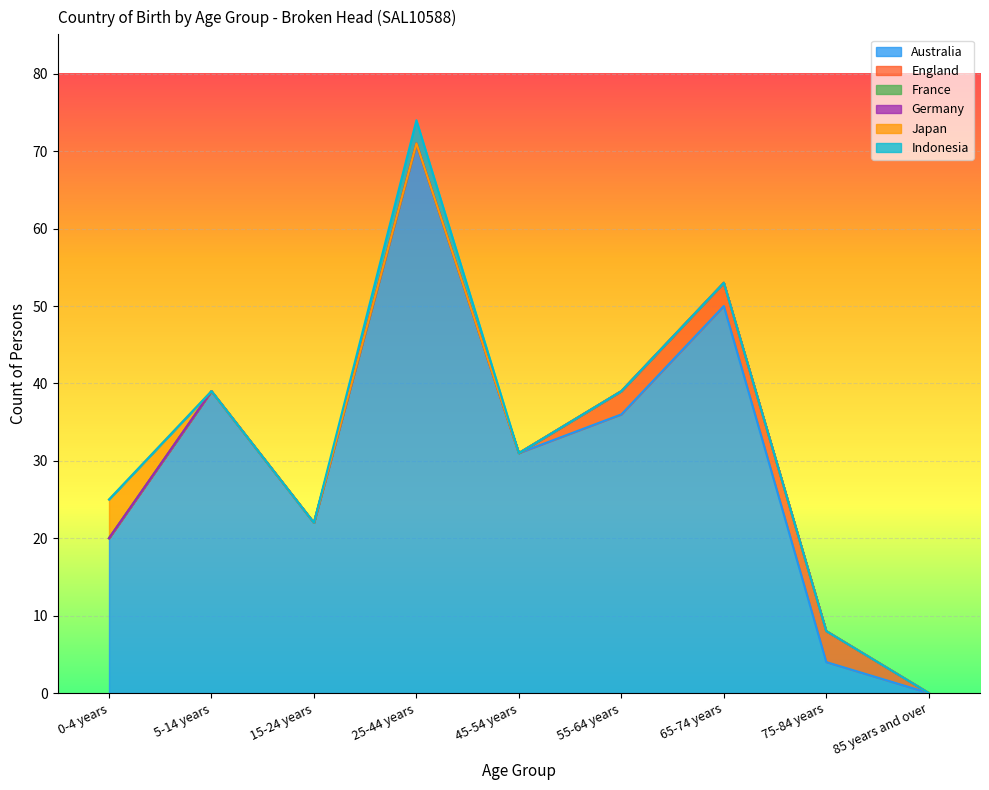

The Germany series shows 0 at 0-4 years. True or false?

True